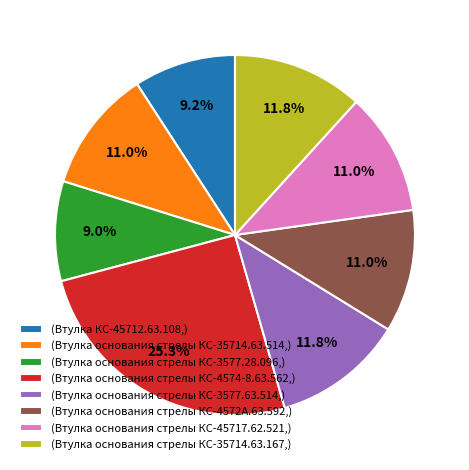

Combined, what portion of the pie is (Втулка основания стрелы КС-45717.62.521,) and (Втулка основания стрелы КС-4574-8.63.562,)?

36.3%